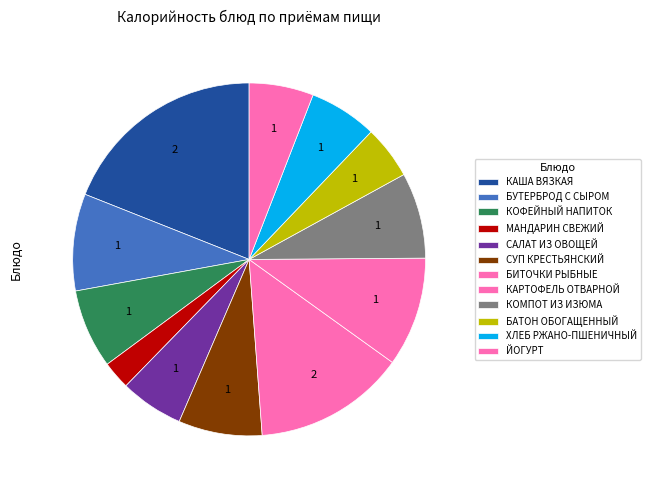

What percentage is the БУТЕРБРОД С СЫРОМ slice, to the nearest percent?

9%